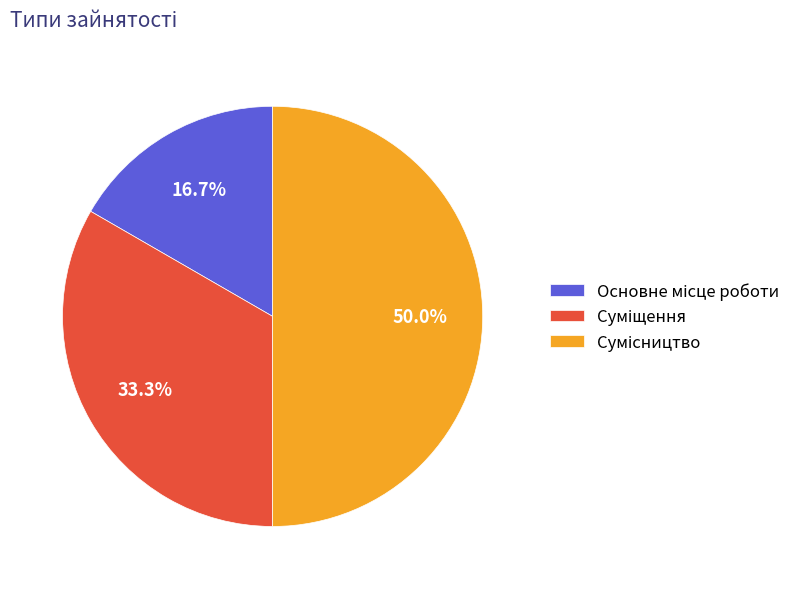

How many slices are in this pie chart?

3